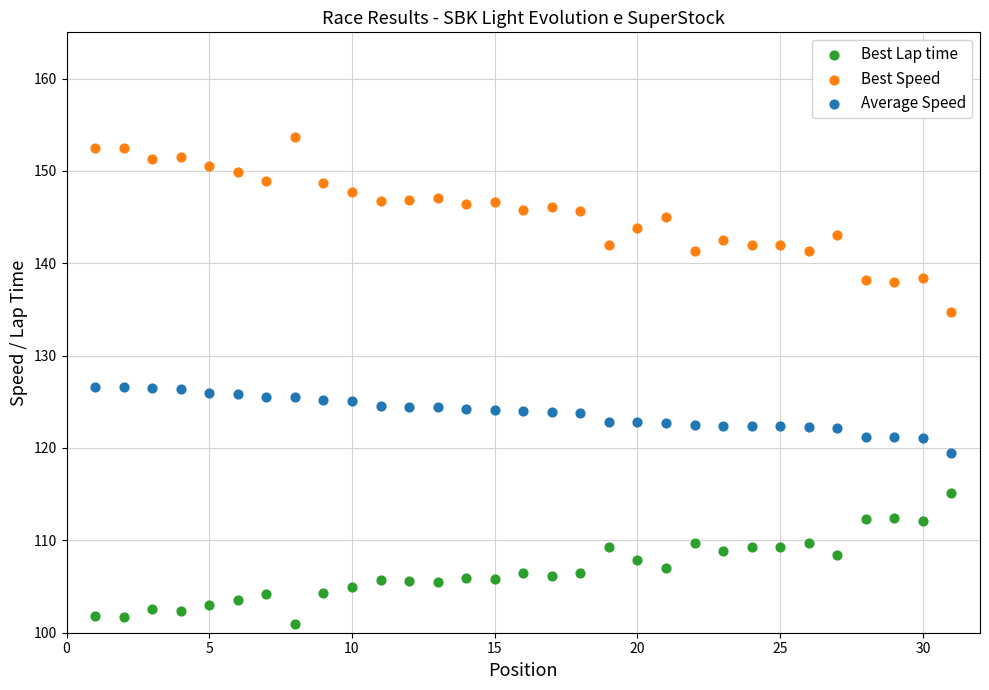

Which series reaches the minimum Y coordinate?

Best Lap time